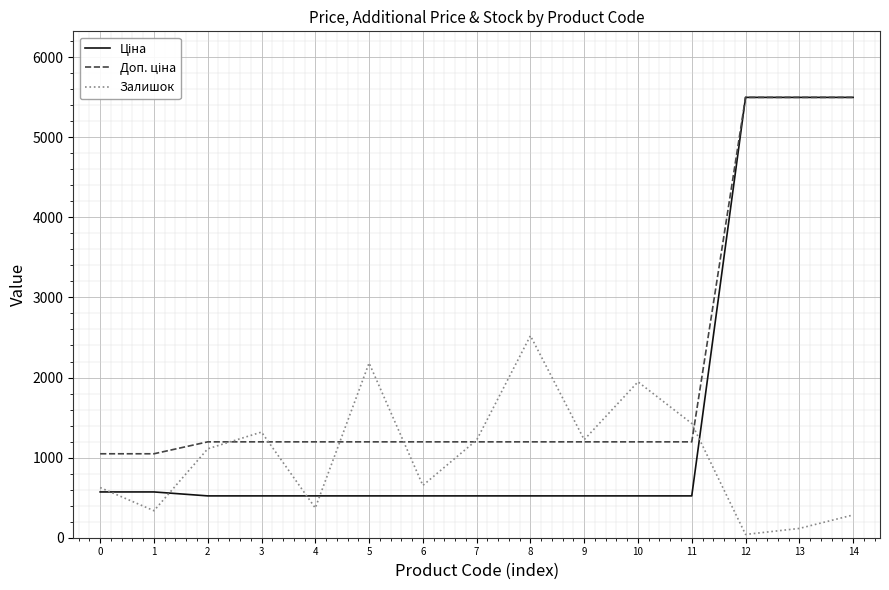

What is the total value across all series at 11?

3145.2